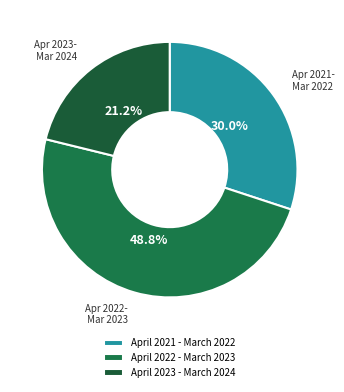

To the nearest percent, what percentage of the pie is April 2022 - March 2023?

49%